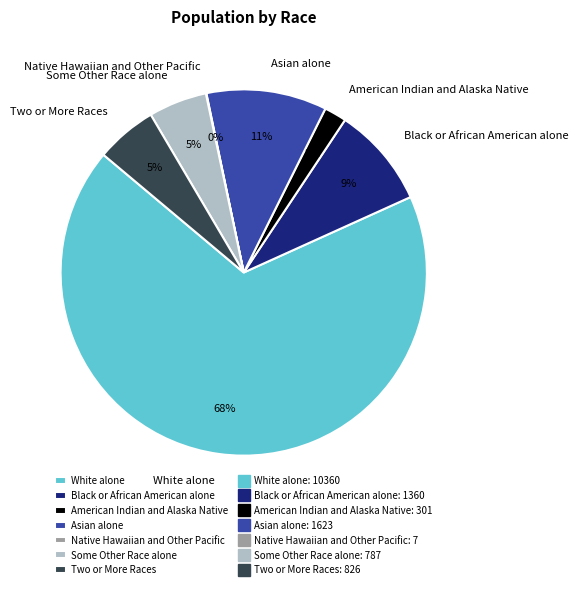

To the nearest percent, what is the difference between the Some Other Race alone and American Indian and Alaska Native slice percentages?

3%